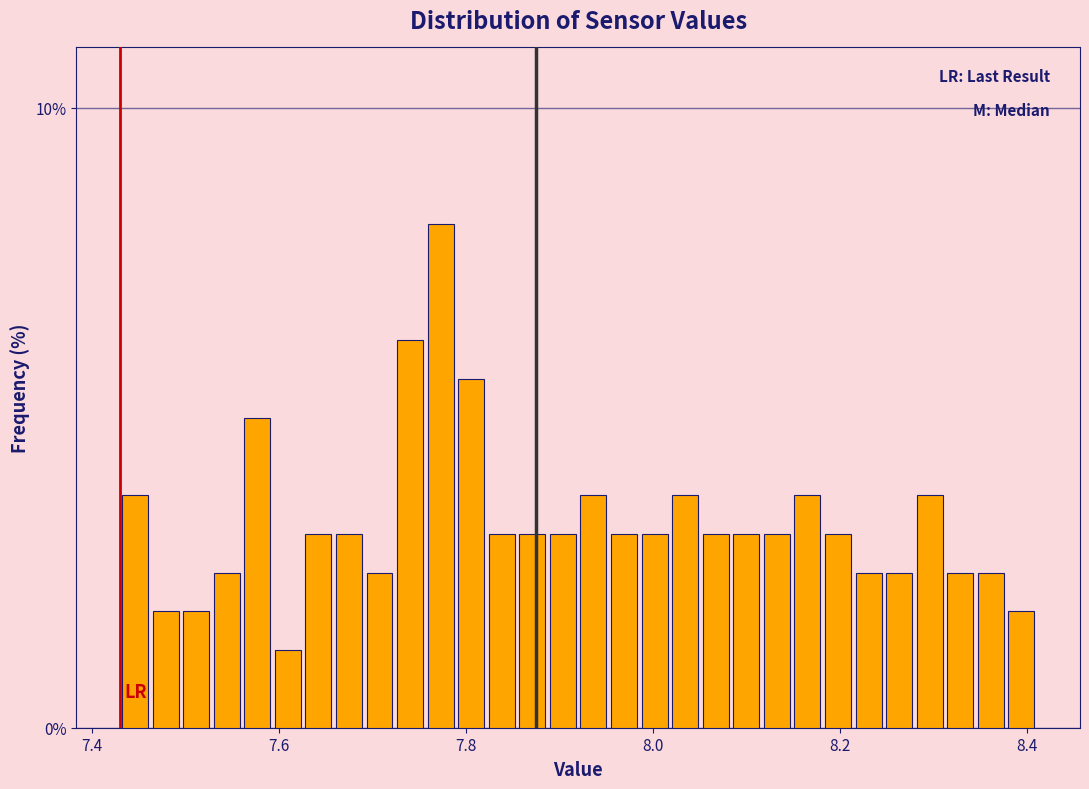

Around what value on the x-axis is the tallest bar? Give the approximate position of its centre, as read against the axis.

7.78